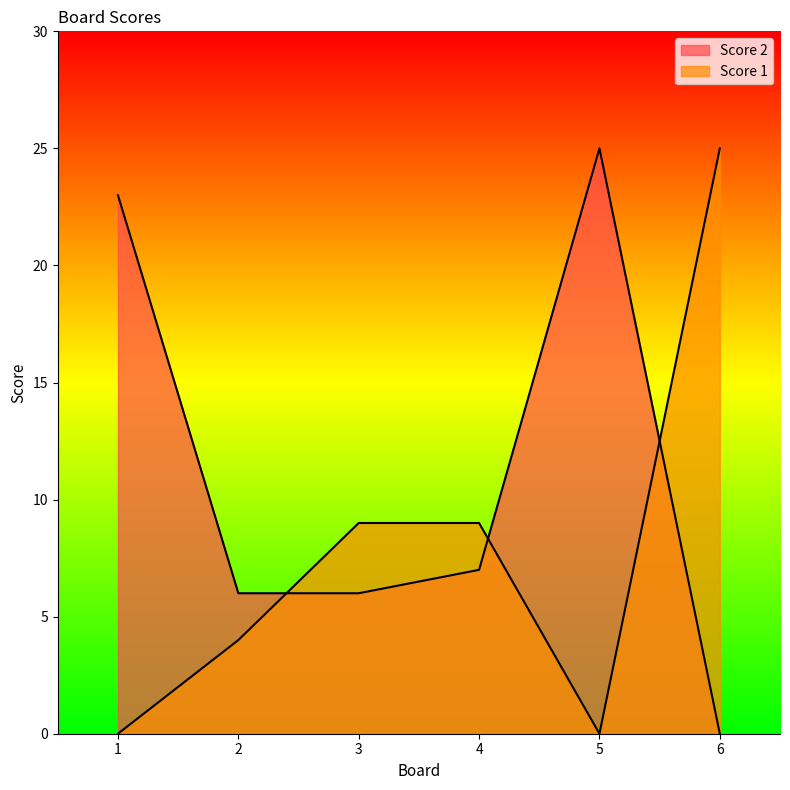

Is the value of Score 2 at 1 greater than the value of Score 1 at 2?

Yes